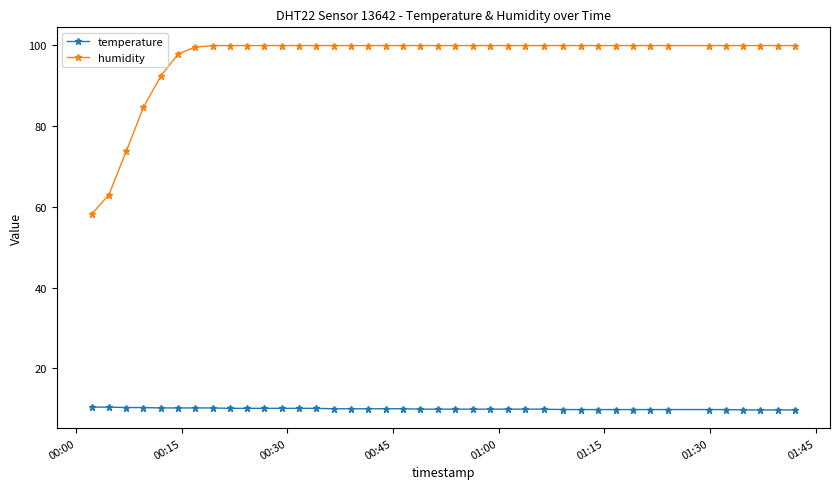

What are all the series names shown in the legend?

temperature, humidity